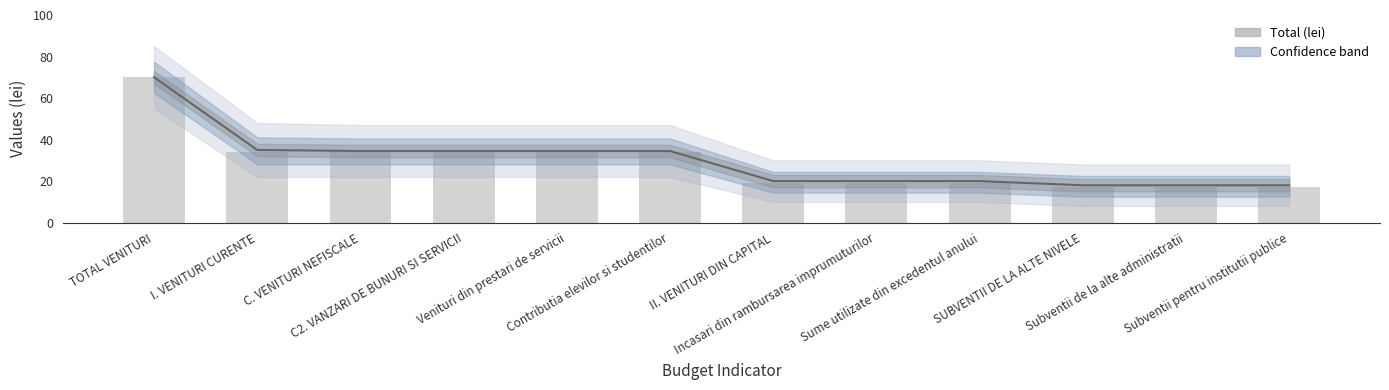

Which has a higher value, Venituri din prestari de servicii or Sume utilizate din excedentul anului?

Venituri din prestari de servicii